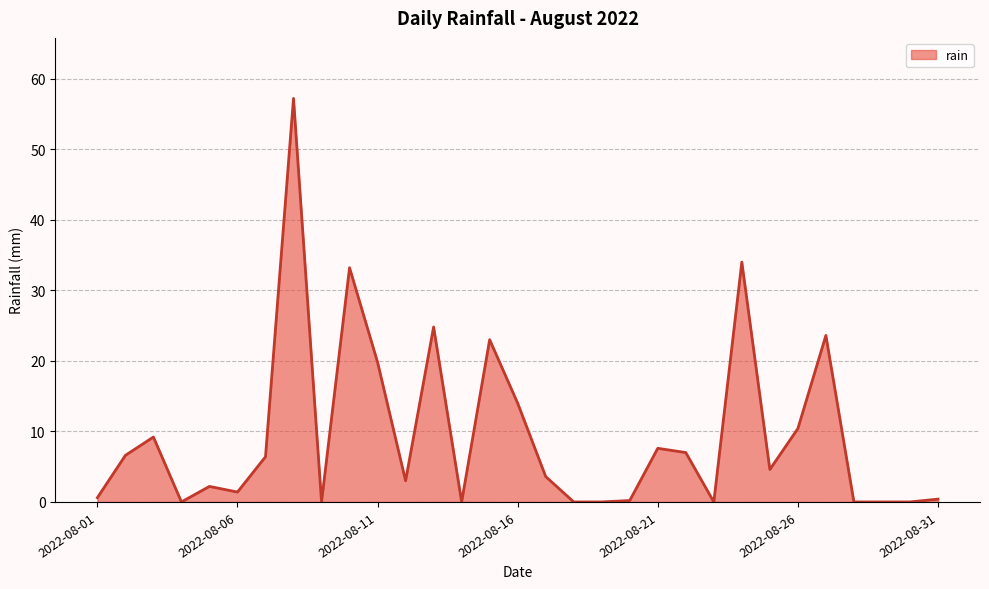

What is the maximum value shown in the chart?

57.2